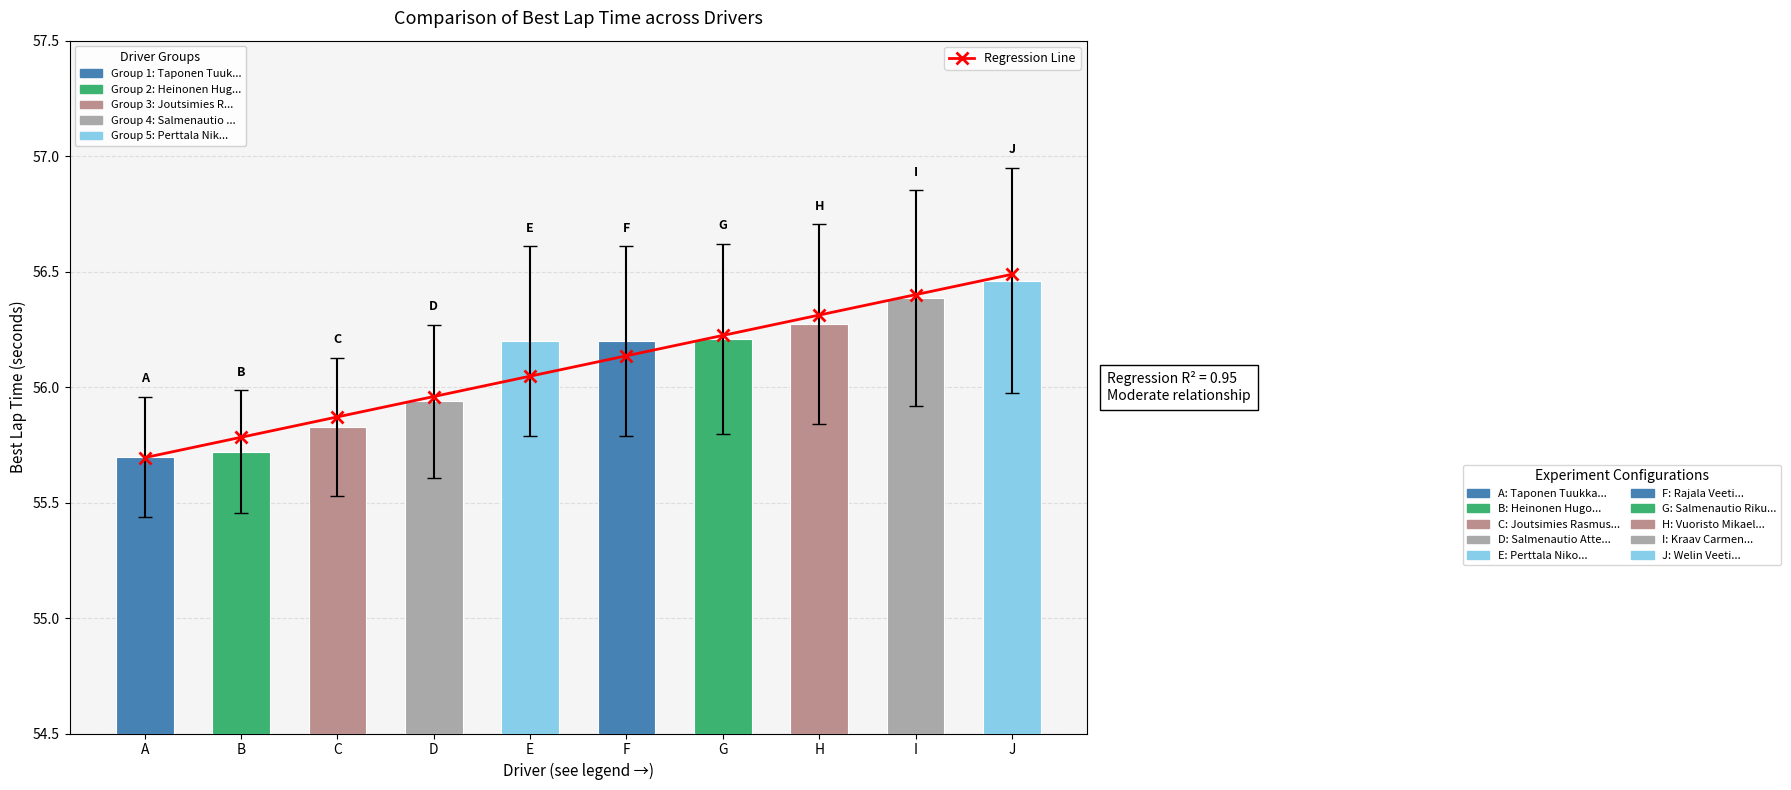

What is the value of the 2nd bar from the left?

55.8